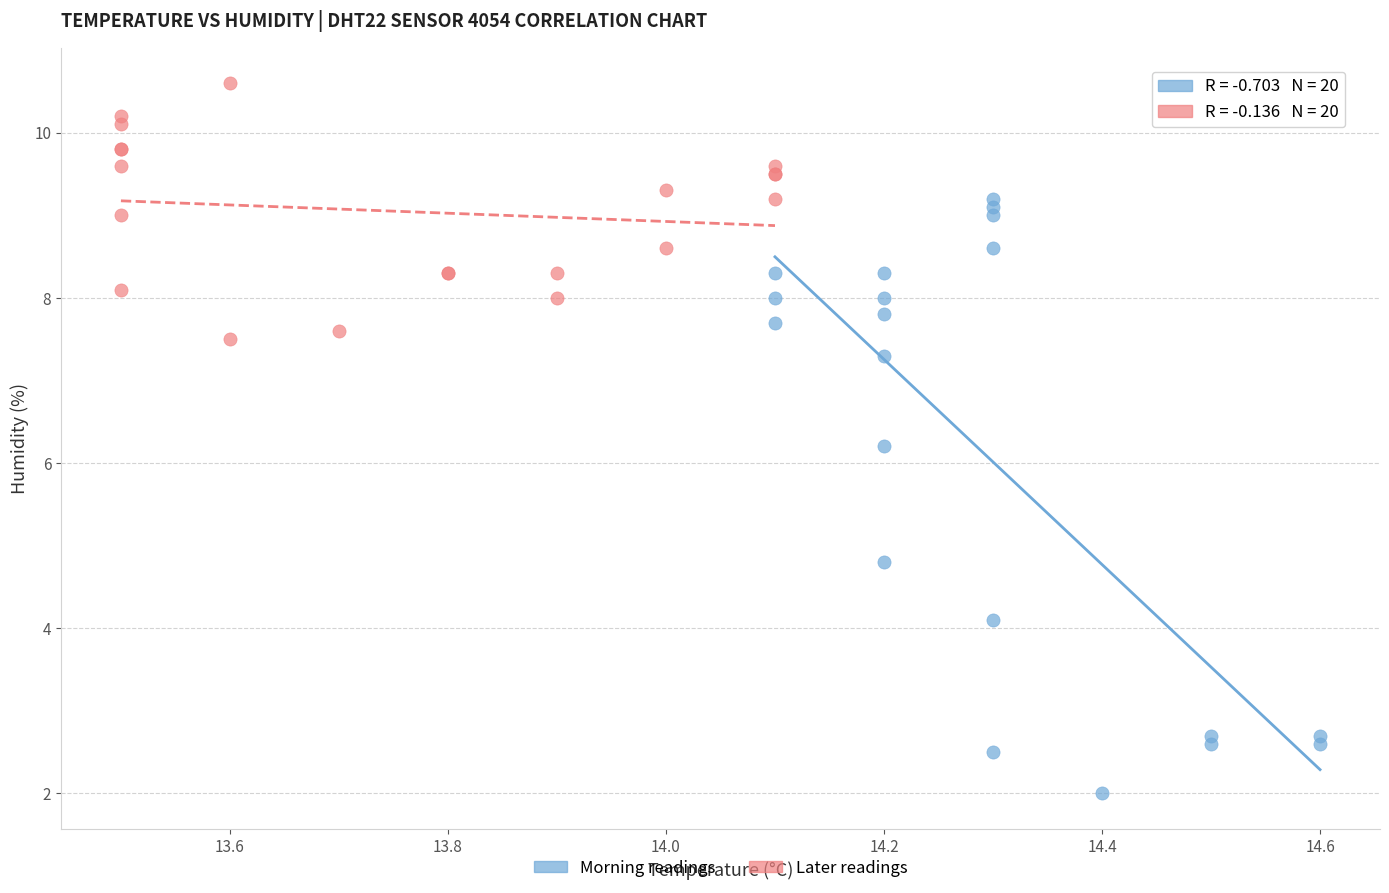

What are all the series names shown in the legend?

Morning readings, Later readings